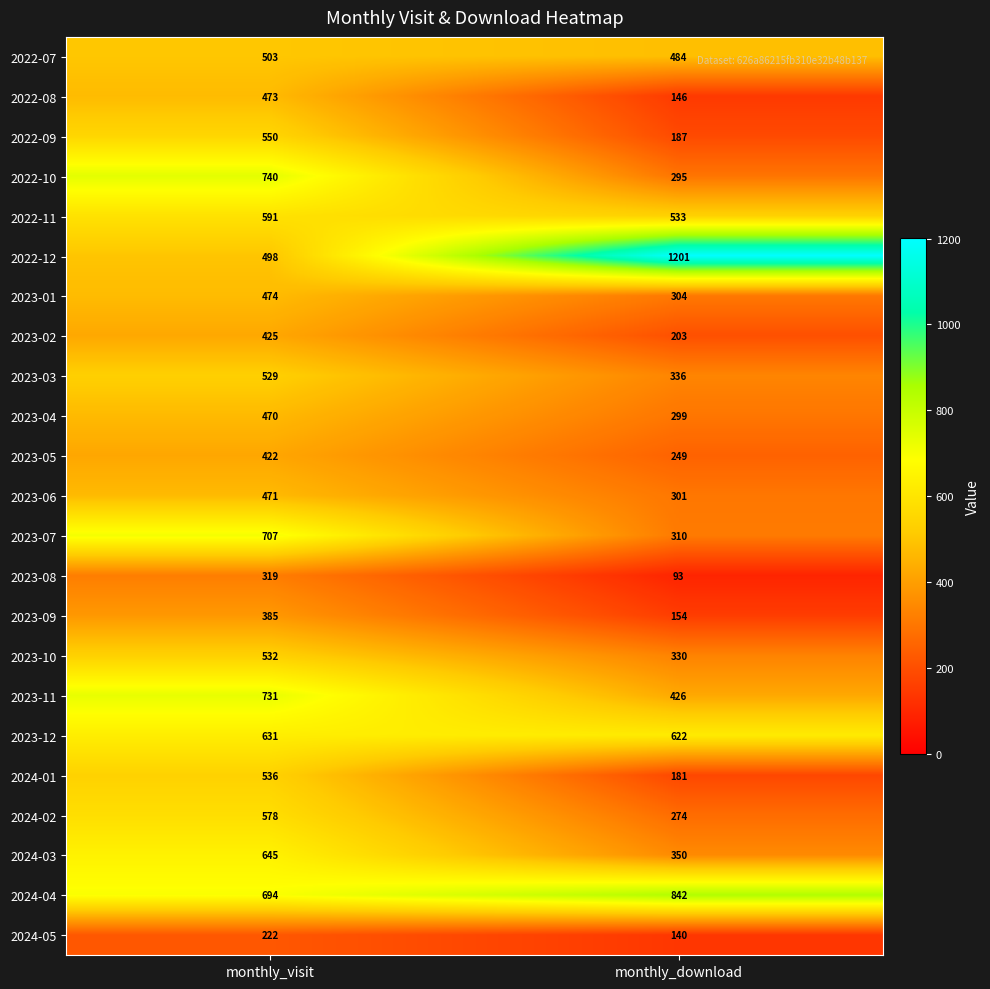

At which category is the sum across all series the highest?

monthly_visit